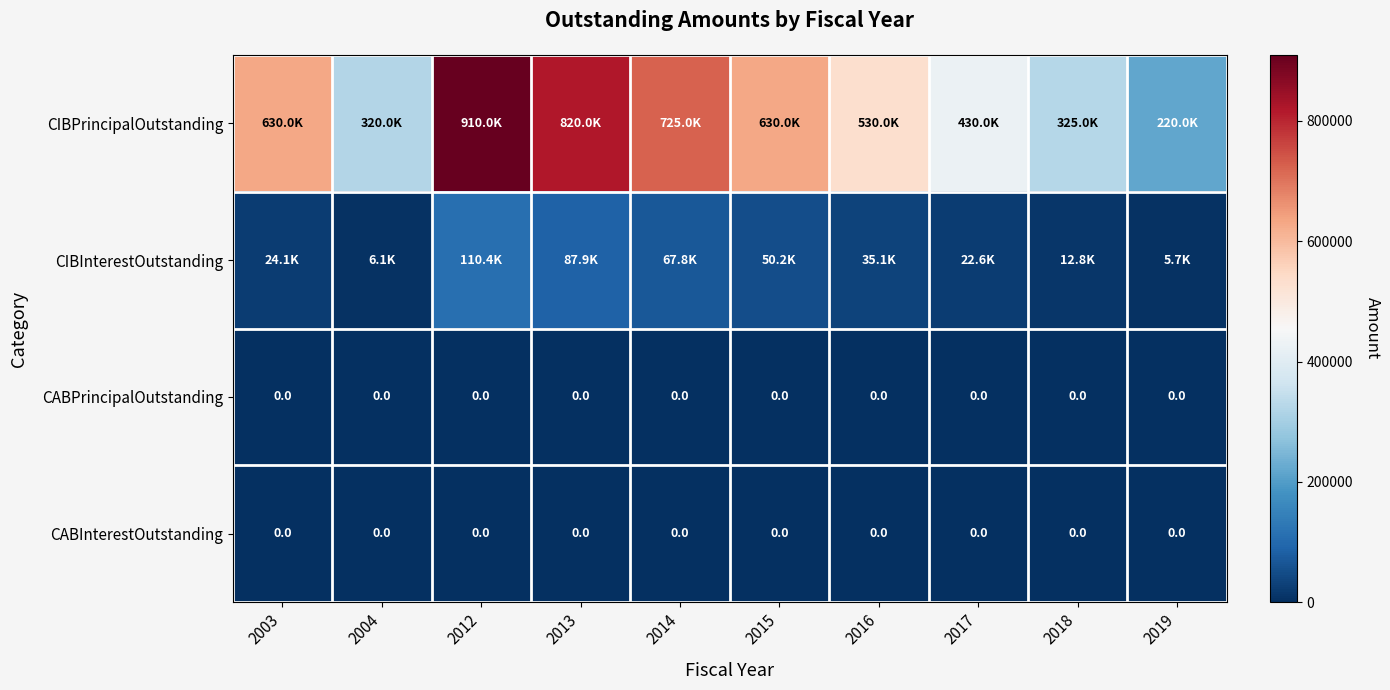

True or false: CABInterestOutstanding has a value of 0.0 at 2004.

True